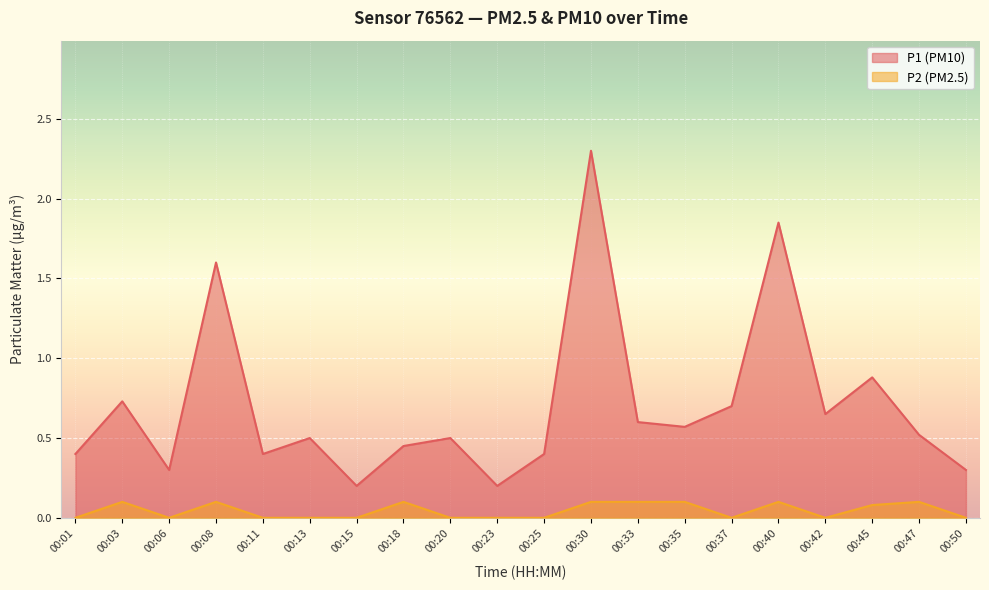

At which category does the chart reach its peak across all series?

00:30